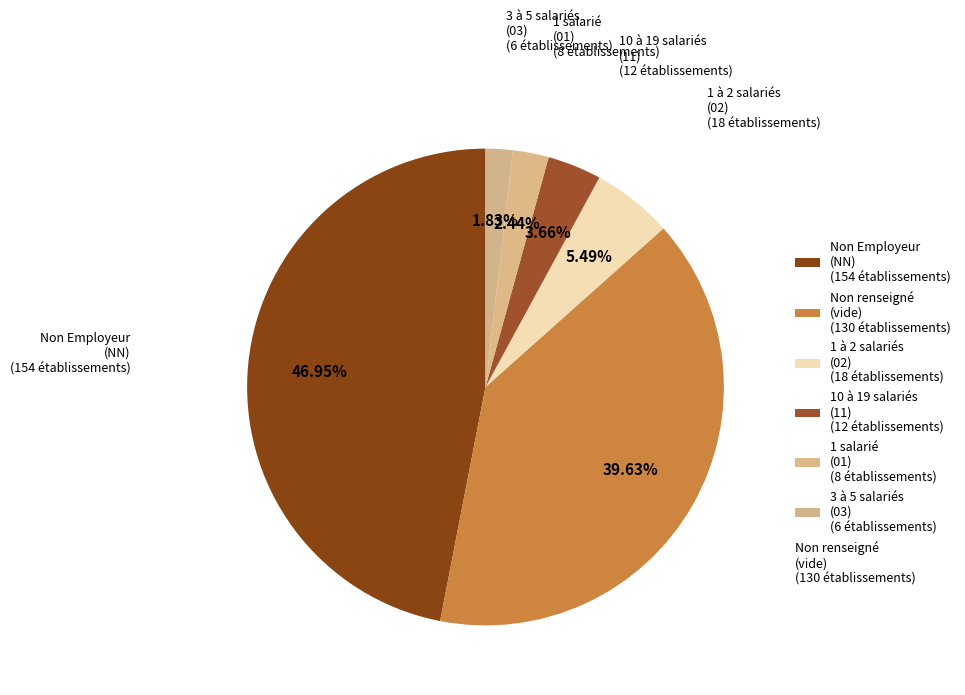

Count the number of slices in the pie.

6